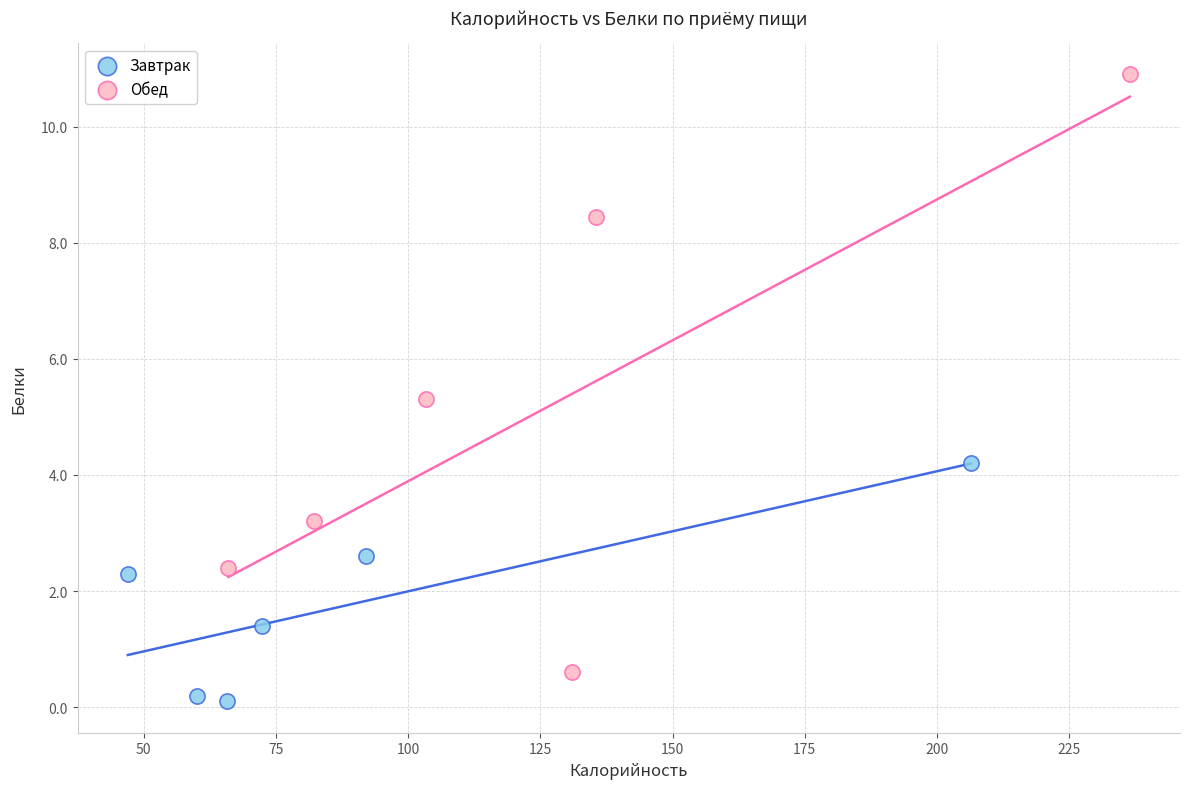

Which series has the widest spread of Y values?

Обед